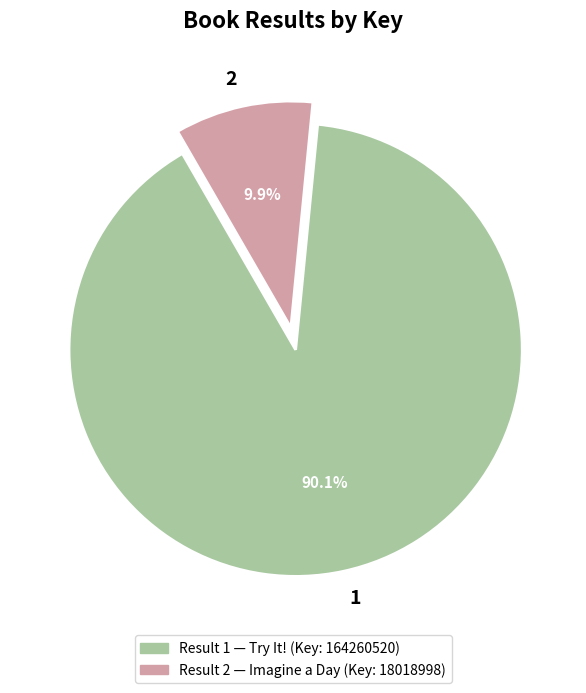

Is 2 the majority of the pie?

No